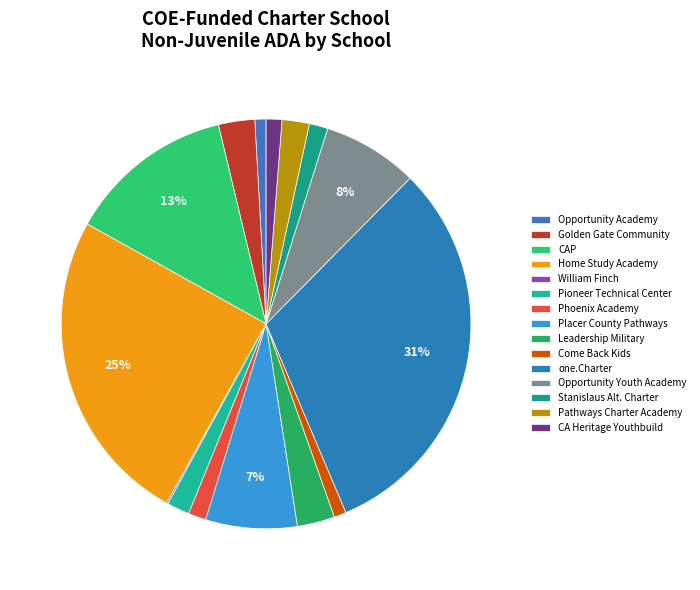

The Phoenix Academy slice represents 14% of the pie. True or false?

False